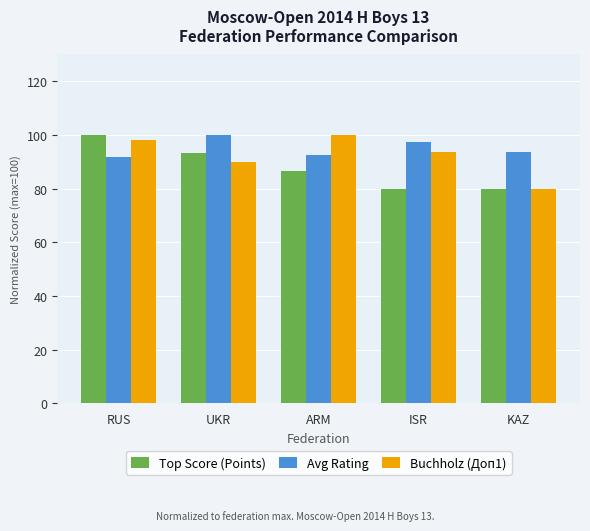

What is the spread (max minus min) of values at ISR?

17.2